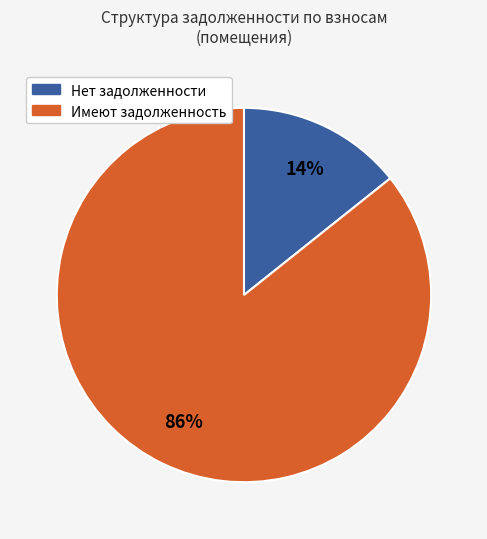

Is there a majority slice in this chart?

Yes